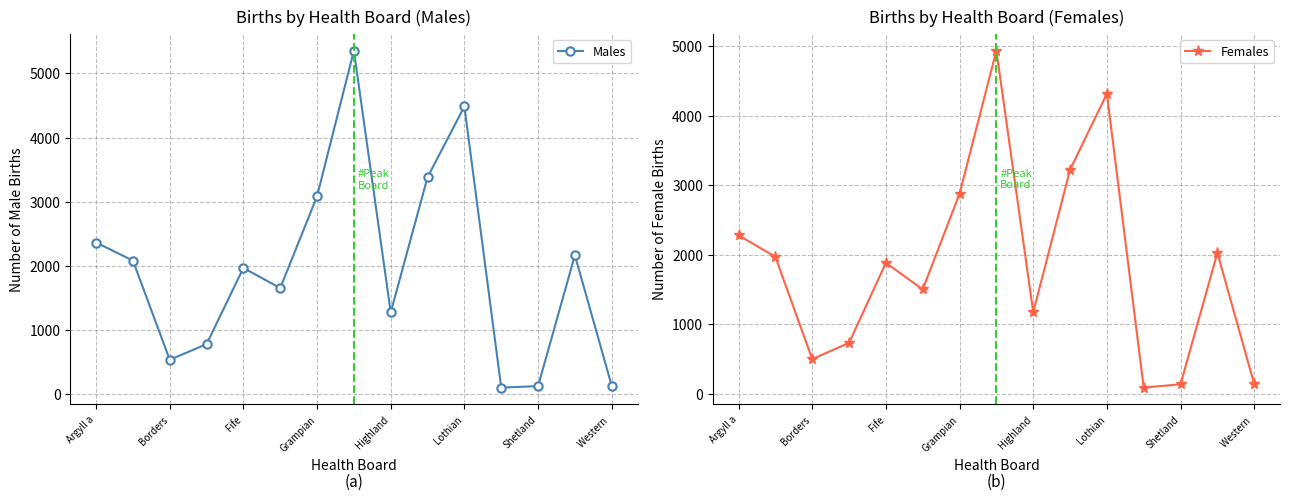

What is the minimum value shown in the chart?

91